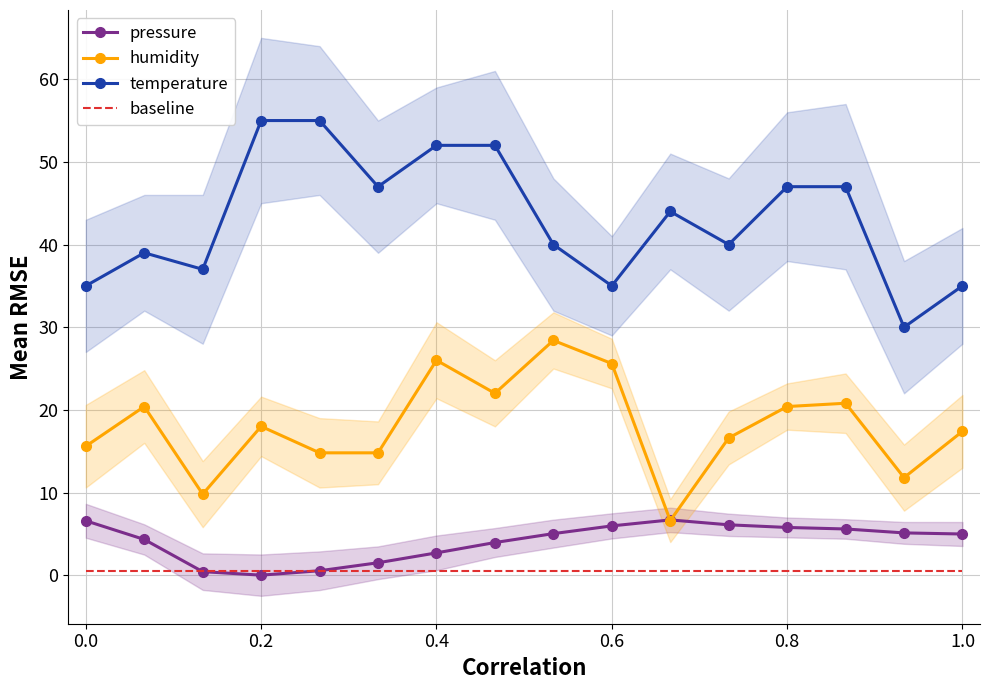

True or false: temperature has more than 2 points higher than both neighbors.

False